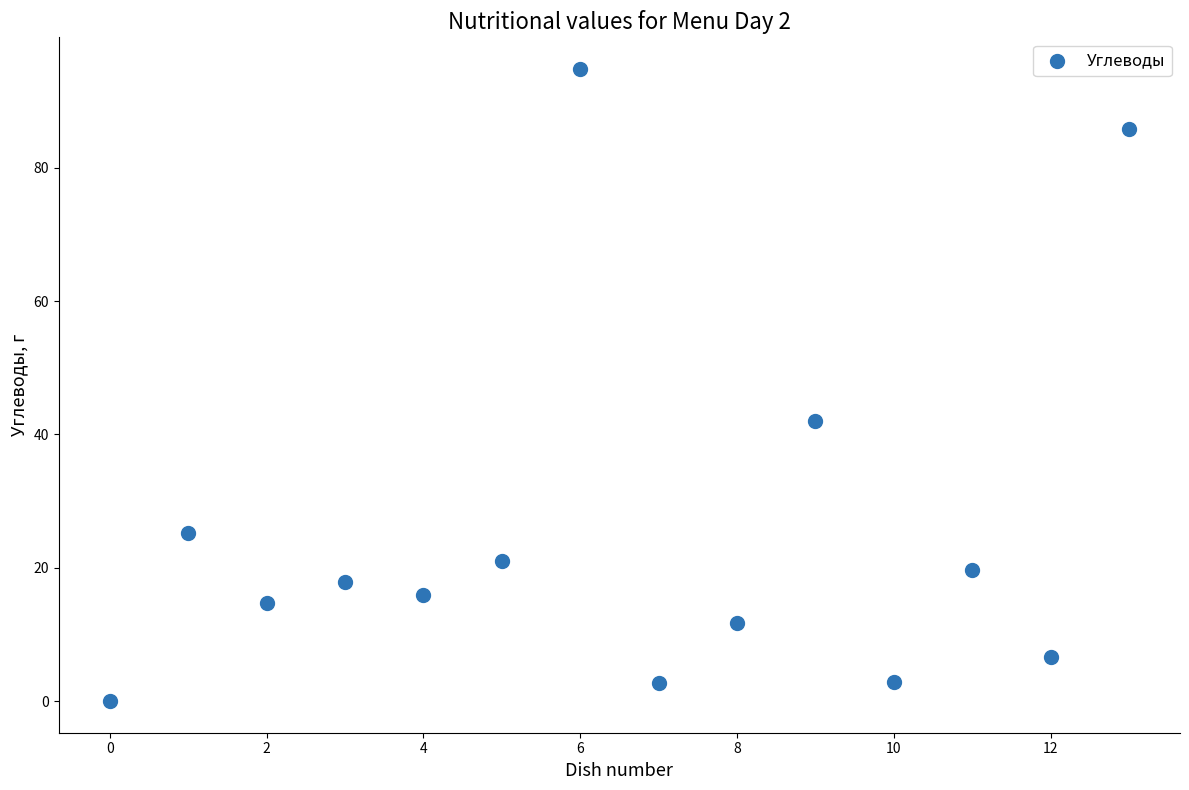

What is the range of Y values (max minus min)?

94.8